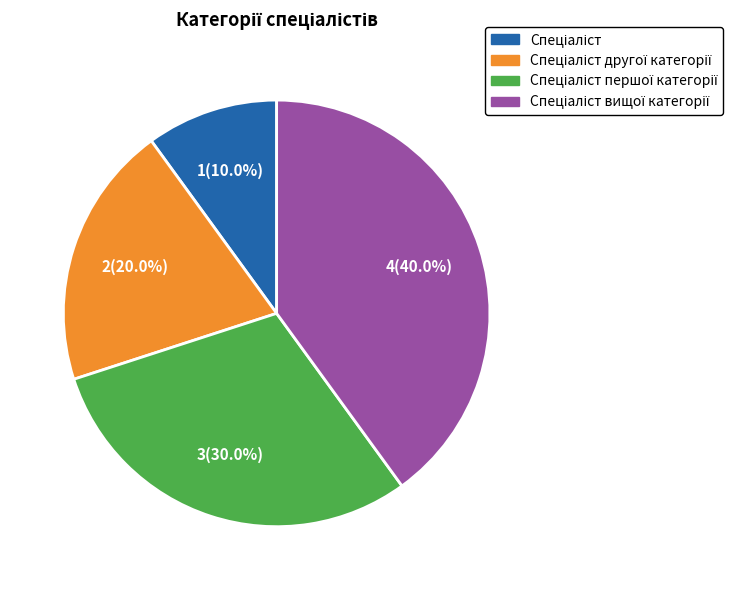

Is there a majority slice in this chart?

No